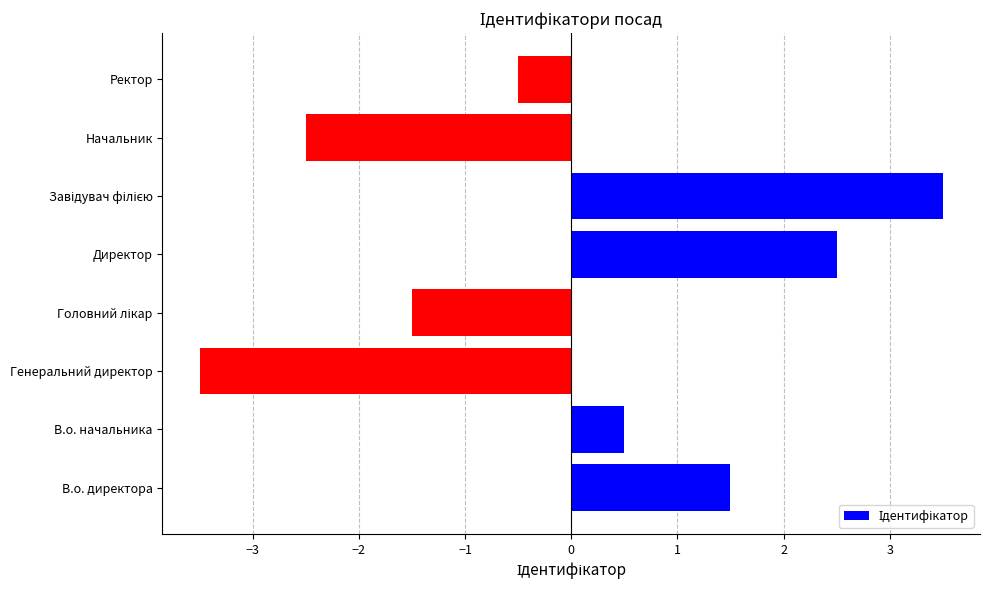

True or false: the data shows -0.5 at Ректор.

True